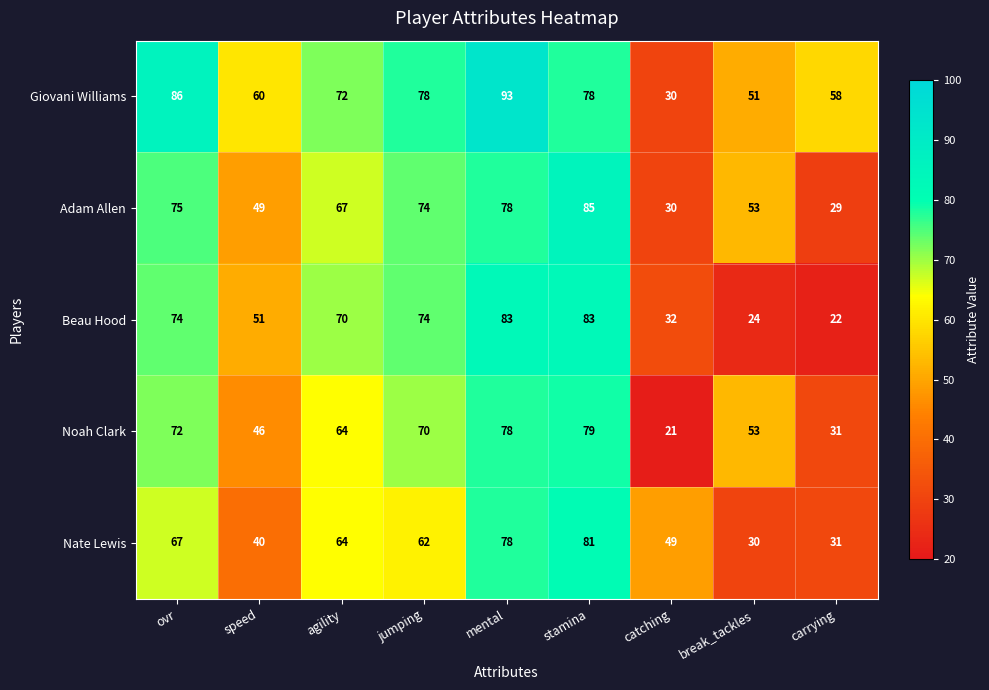

What is the greatest value displayed?

93